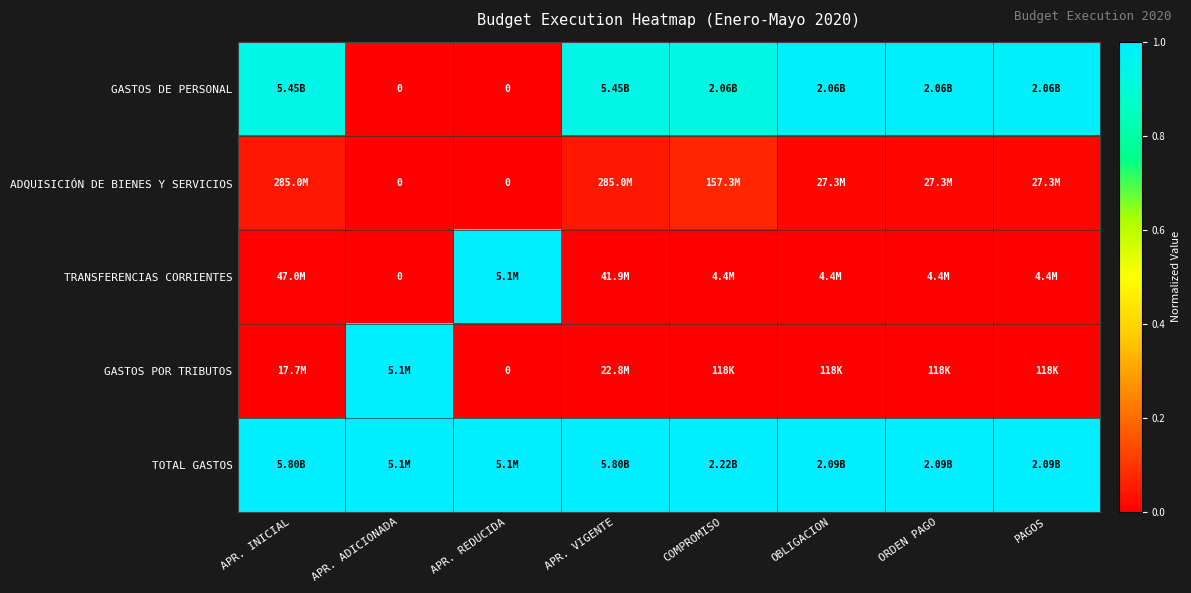

What value does the GASTOS DE PERSONAL series have at OBLIGACION?

1.0